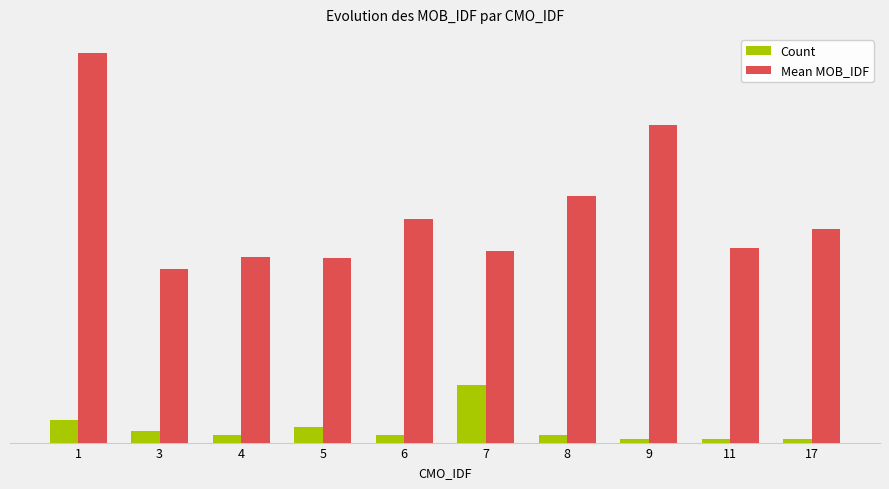

Reading right to left, extract all data points from this chart.

Count: 17=1.0	11=1.0	9=1.0	8=2.0	7=15.0	6=2.0	5=4.0	4=2.0	3=3.0	1=6.0
Mean MOB_IDF: 17=56.0	11=51.0	9=83.0	8=64.5	7=50.2	6=58.5	5=48.2	4=48.5	3=45.3	1=101.8